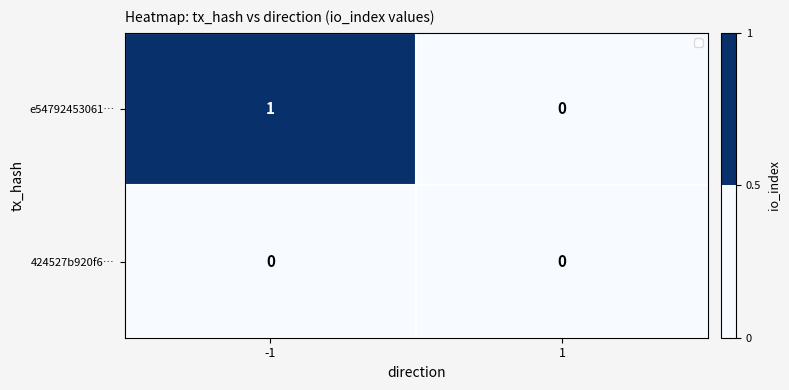

List the series in order of their overall mean, lowest first.

424527b920f6…, e54792453061…